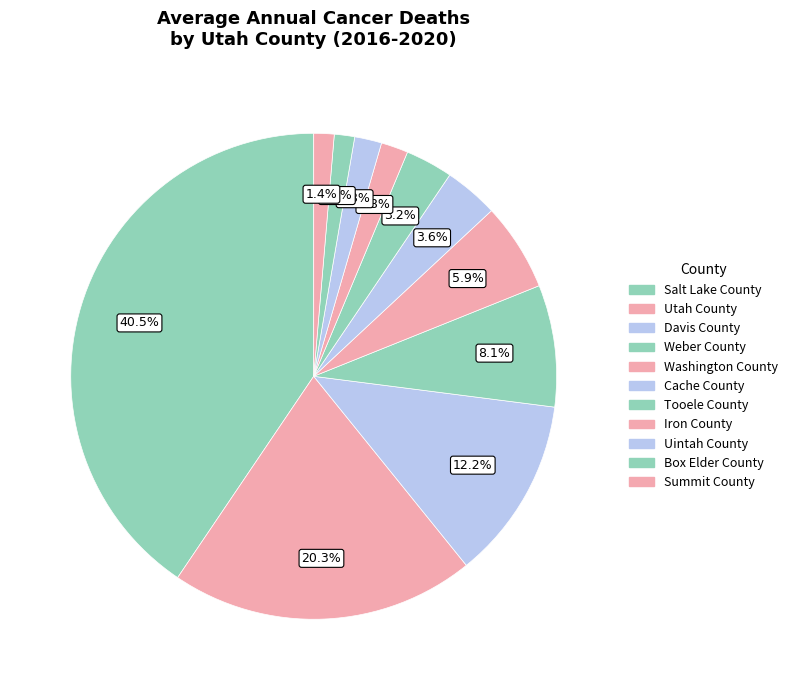

To the nearest percent, what percentage of the pie is Salt Lake County?

41%